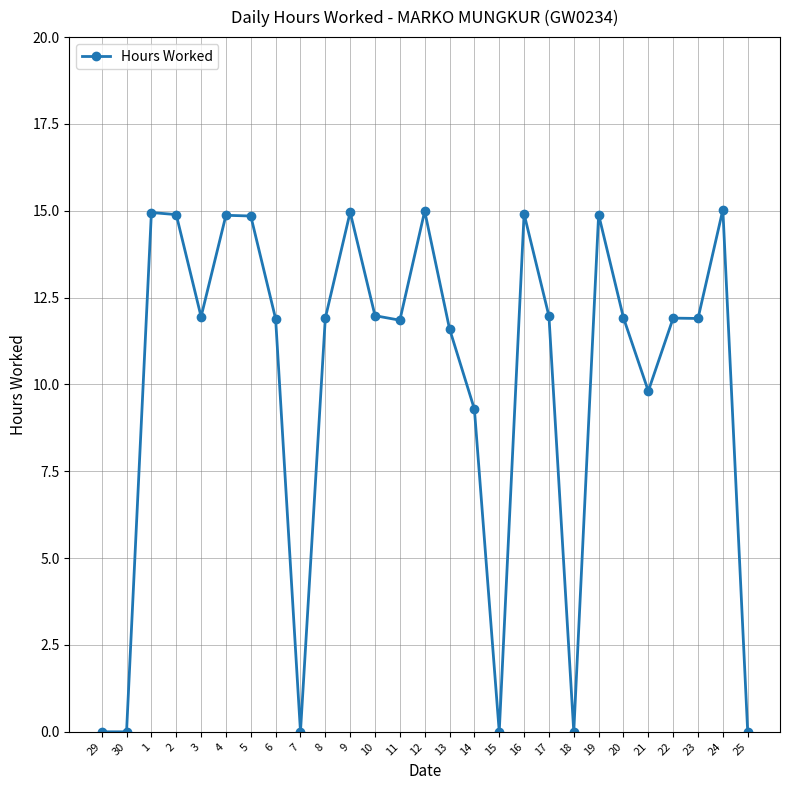

The chart shows a value of 11.9 at 6. True or false?

True